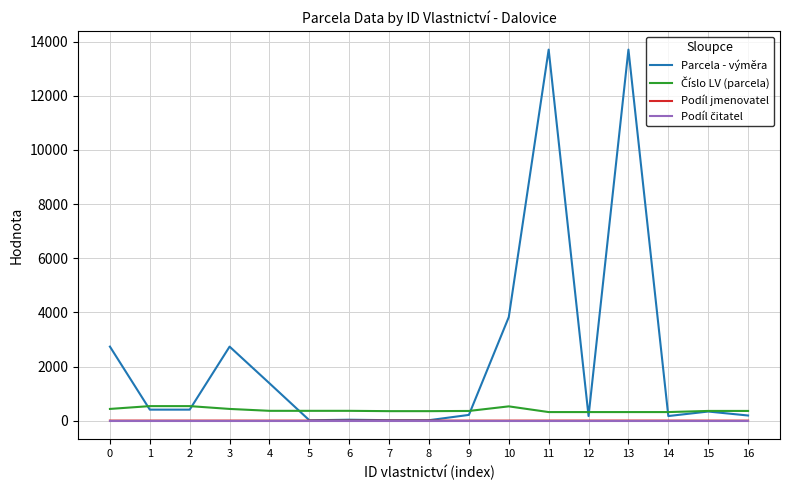

What is the greatest value displayed?

13707